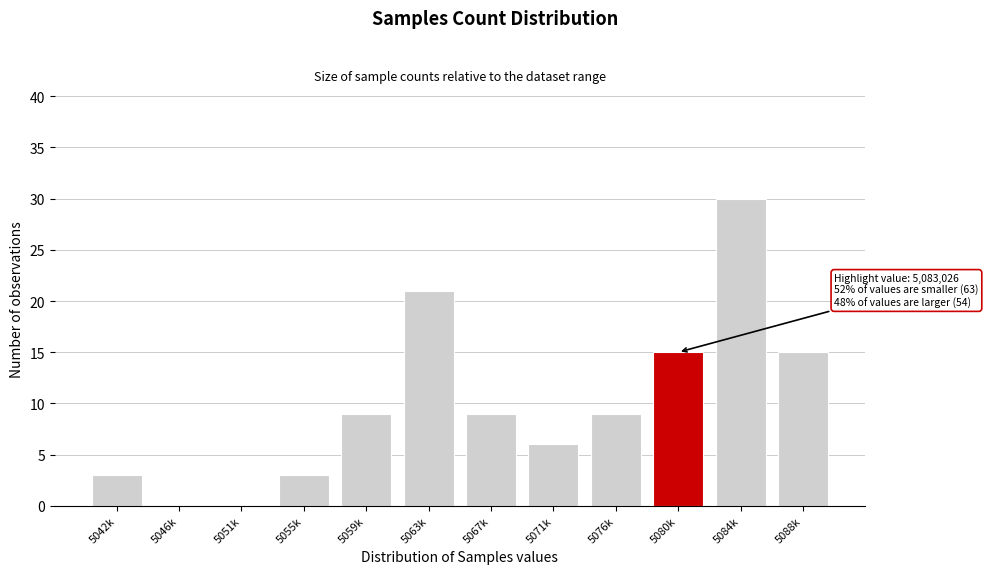

Reading right to left, extract all data points from this chart.

5088k=15	5084k=30	5080k=15	5076k=9	5071k=6	5067k=9	5063k=21	5059k=9	5055k=3	5051k=0	5046k=0	5042k=3